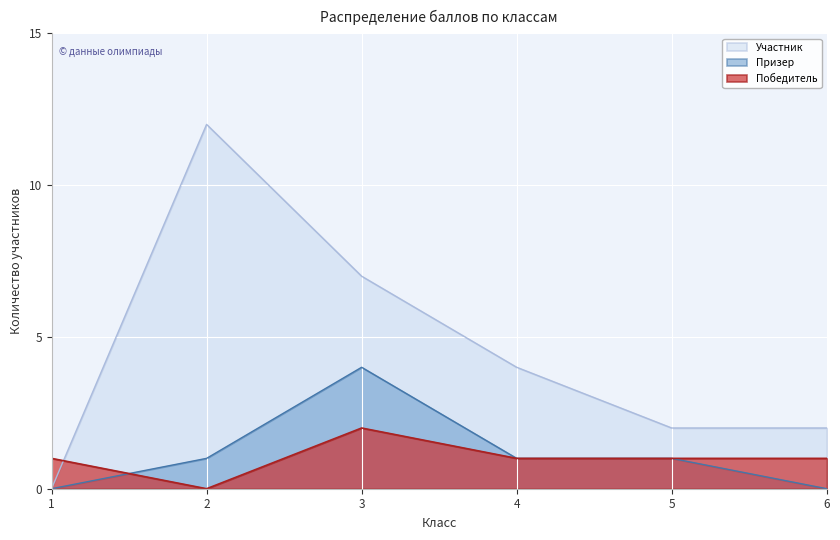

What is the difference between the Победитель values at 1 and 2?

1